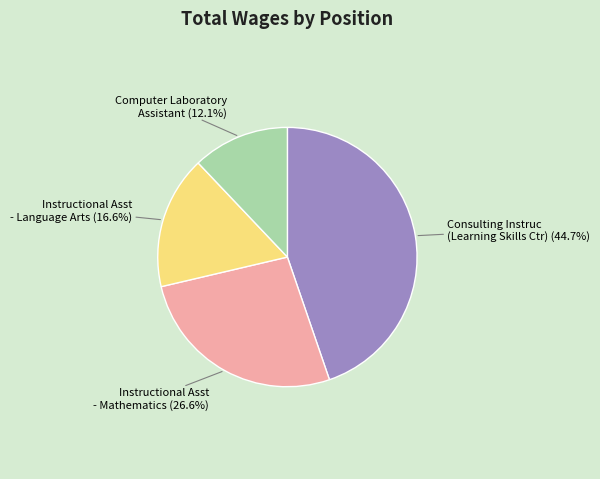

Is there any slice that represents more than half of the pie?

No